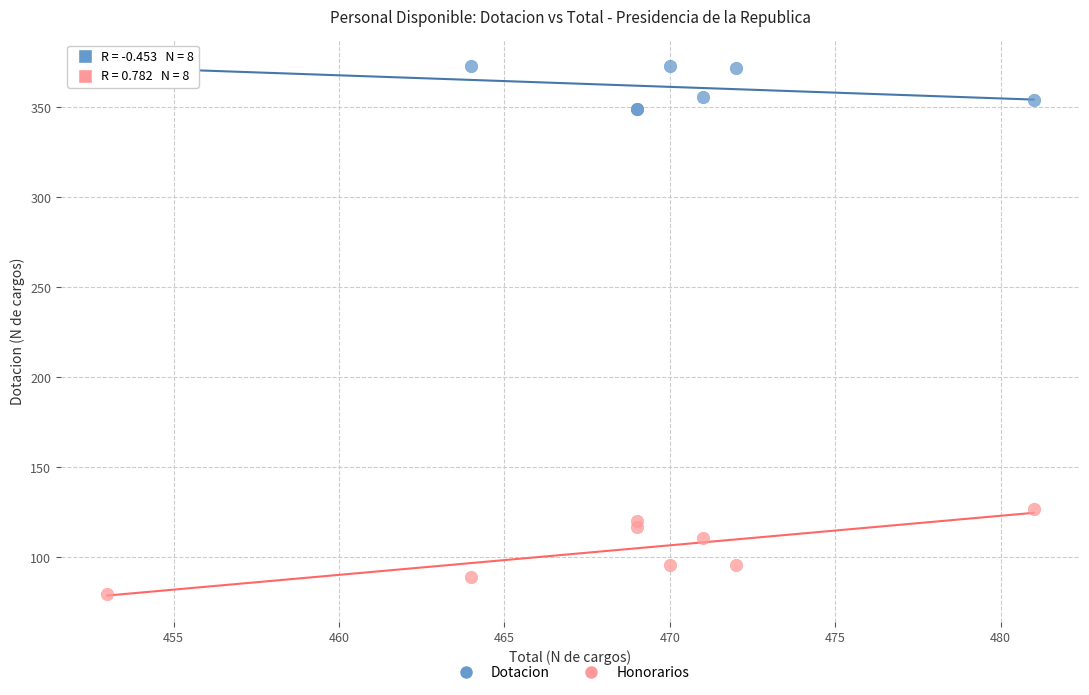

Which series contains the lowest Y value?

Honorarios